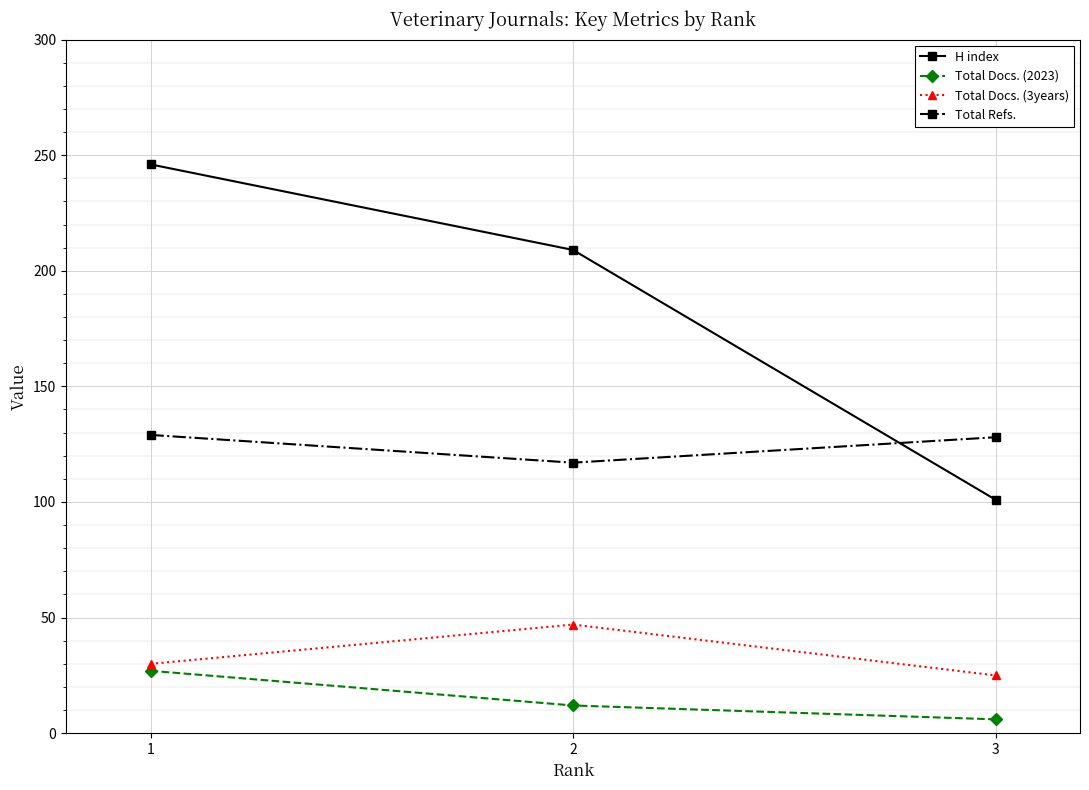

Which series has the largest range (max minus min)?

H index